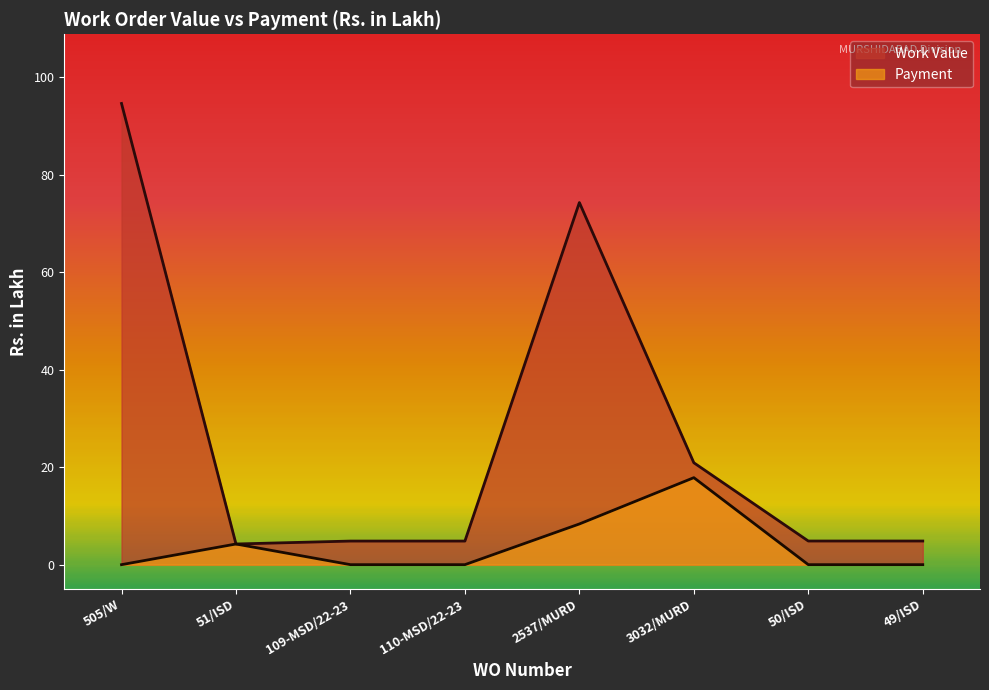

Rank the series by their average value, from lowest to highest.

Payment, Work Value